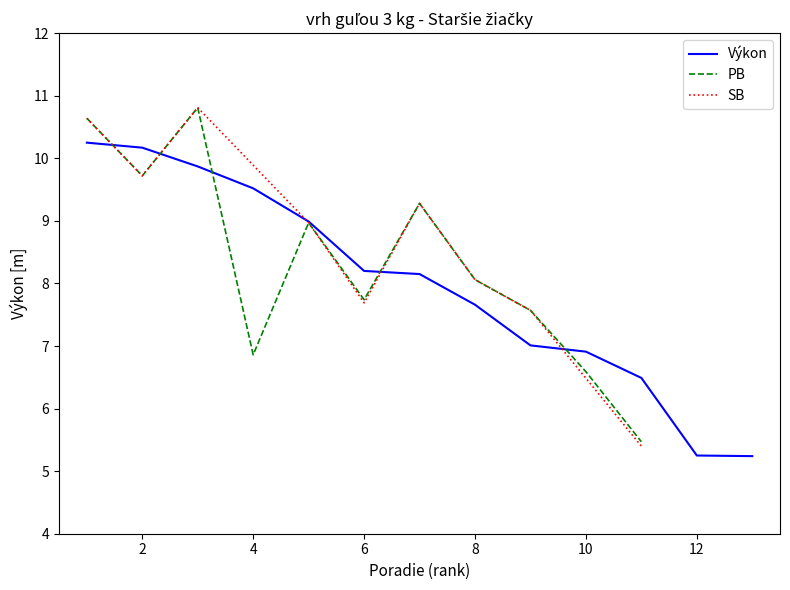

How many values exceed 8?

7